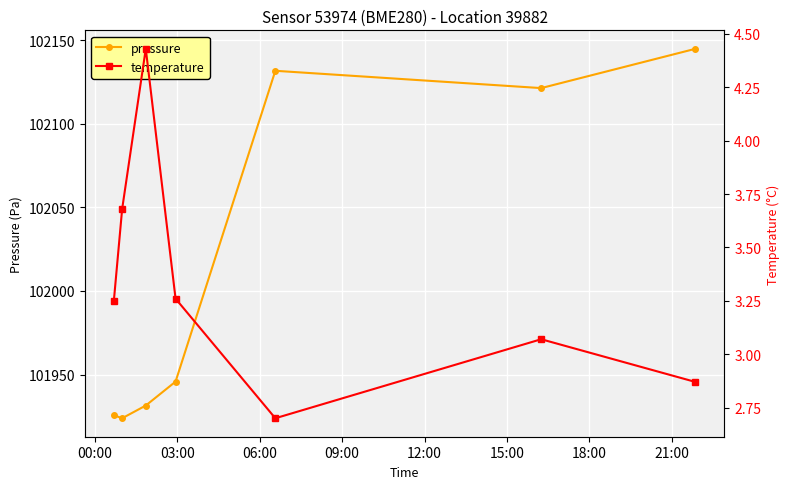

How many interior local peaks does the pressure series have?

1